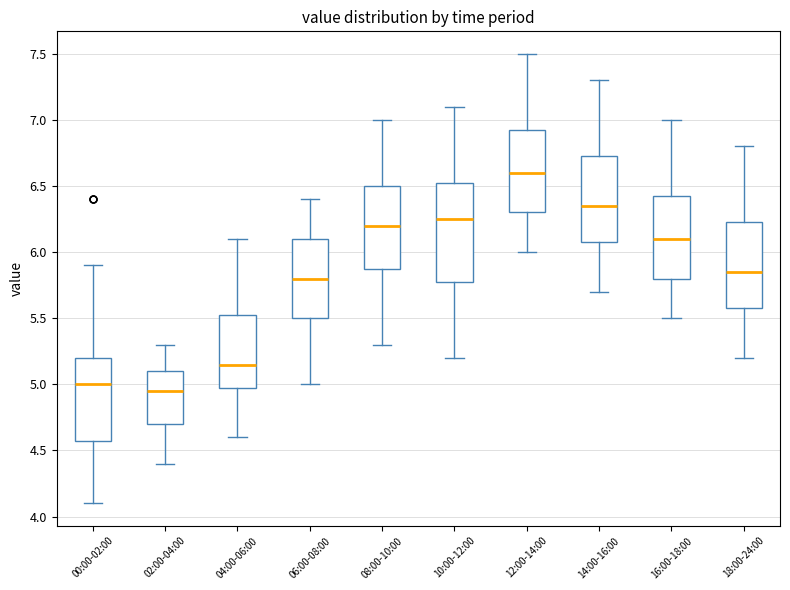

Reading left to right, transcribe this box plot: for each box, give where its median line is, the range the box spans, and where its two whiskers end, as read against the y-axis. The values are not printed on the chart, so give them approximately, as read against the axis.

00:00-02:00: median 5.00, box 4.60 to 5.20, whiskers 4.10 to 5.90
02:00-04:00: median 4.95, box 4.70 to 5.10, whiskers 4.40 to 5.30
04:00-06:00: median 5.15, box 5.00 to 5.55, whiskers 4.60 to 6.10
06:00-08:00: median 5.80, box 5.50 to 6.10, whiskers 5.00 to 6.40
08:00-10:00: median 6.20, box 5.90 to 6.50, whiskers 5.30 to 7.00
10:00-12:00: median 6.25, box 5.80 to 6.55, whiskers 5.20 to 7.10
12:00-14:00: median 6.60, box 6.30 to 6.95, whiskers 6.00 to 7.50
14:00-16:00: median 6.35, box 6.10 to 6.75, whiskers 5.70 to 7.30
16:00-18:00: median 6.10, box 5.80 to 6.45, whiskers 5.50 to 7.00
18:00-24:00: median 5.85, box 5.60 to 6.25, whiskers 5.20 to 6.80